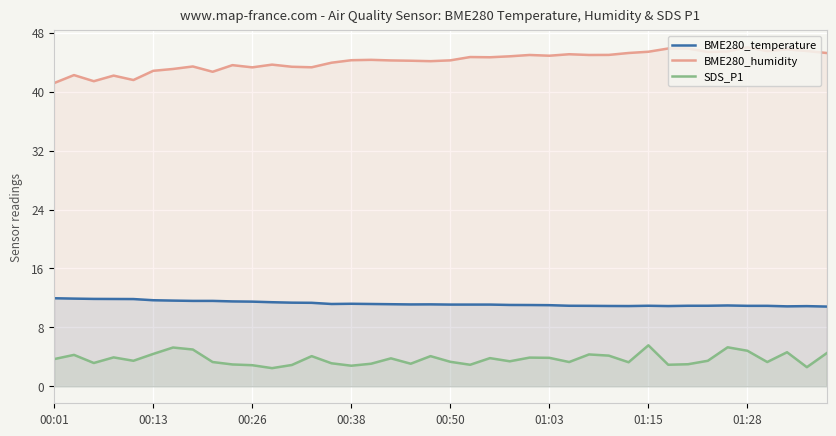

What is the value of the SDS_P1 point at the 23rd from the left?

3.8